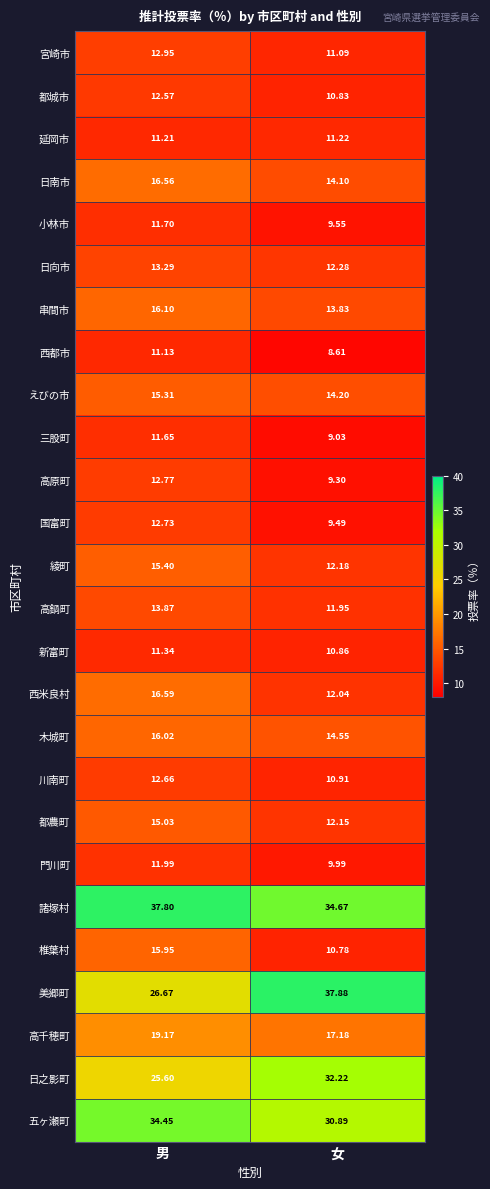

Rank the series at 女 from lowest to highest value.

西都市, 三股町, 高原町, 国富町, 小林市, 門川町, 椎葉村, 都城市, 新富町, 川南町, 宮崎市, 延岡市, 高鍋町, 西米良村, 都農町, 綾町, 日向市, 串間市, 日南市, えびの市, 木城町, 高千穂町, 五ヶ瀬町, 日之影町, 諸塚村, 美郷町